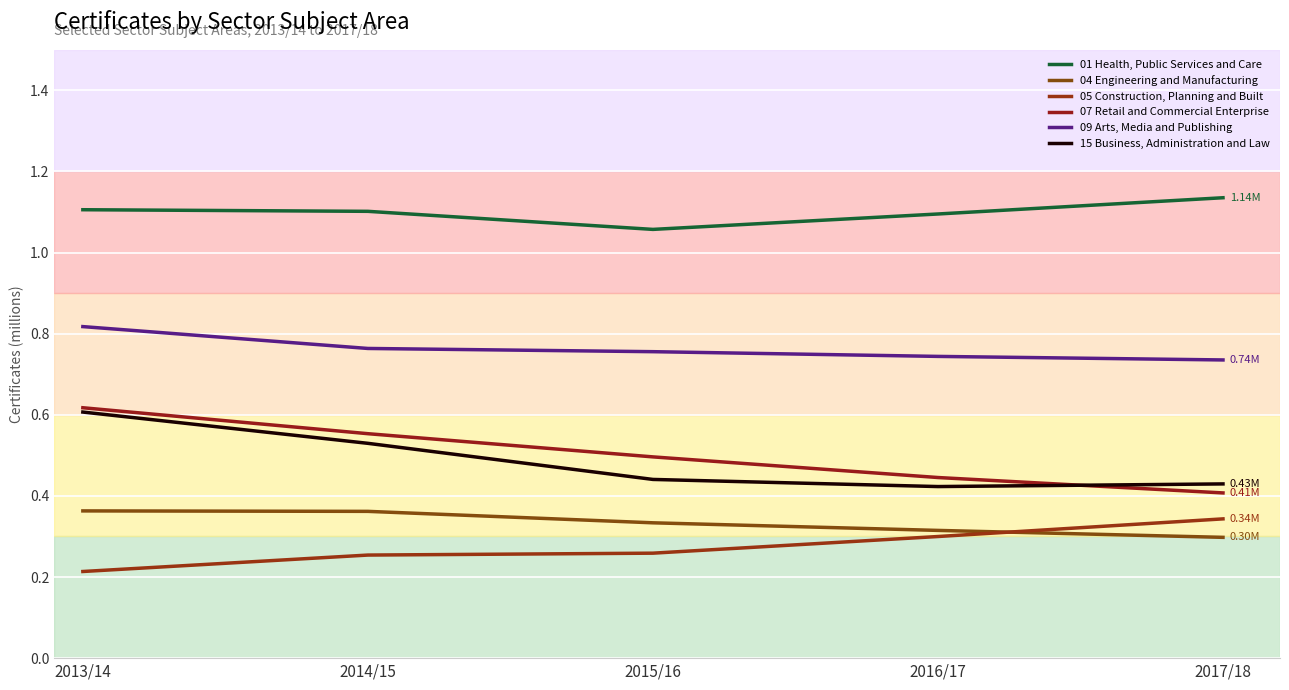

At 2016/17, list the series in order from largest to smallest.

01 Health, Public Services and Care, 09 Arts, Media and Publishing, 07 Retail and Commercial Enterprise, 15 Business, Administration and Law, 04 Engineering and Manufacturing, 05 Construction, Planning and Built